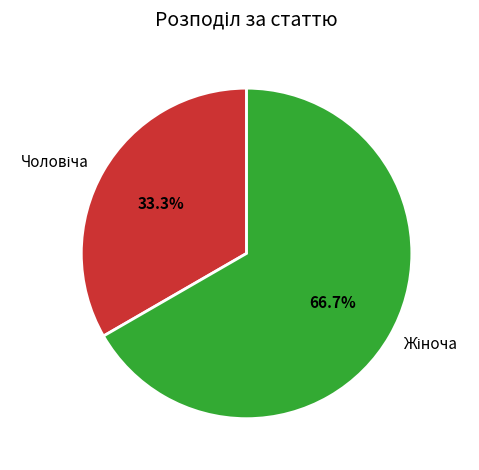

Does any single category account for the majority?

Yes